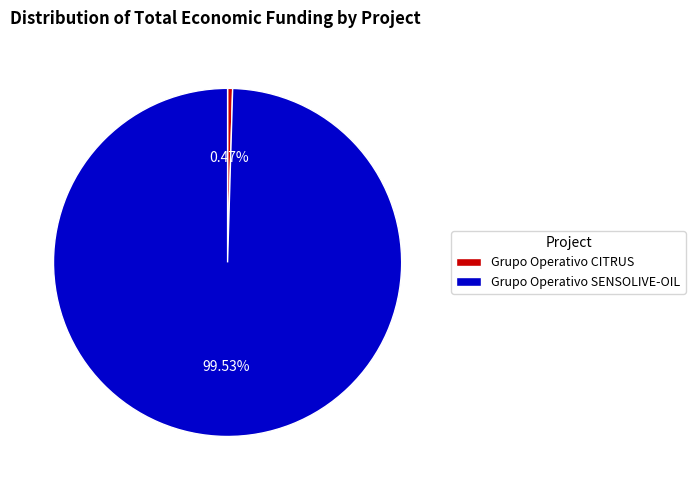

Between Grupo Operativo SENSOLIVE-OIL and Grupo Operativo CITRUS, which is larger?

Grupo Operativo SENSOLIVE-OIL